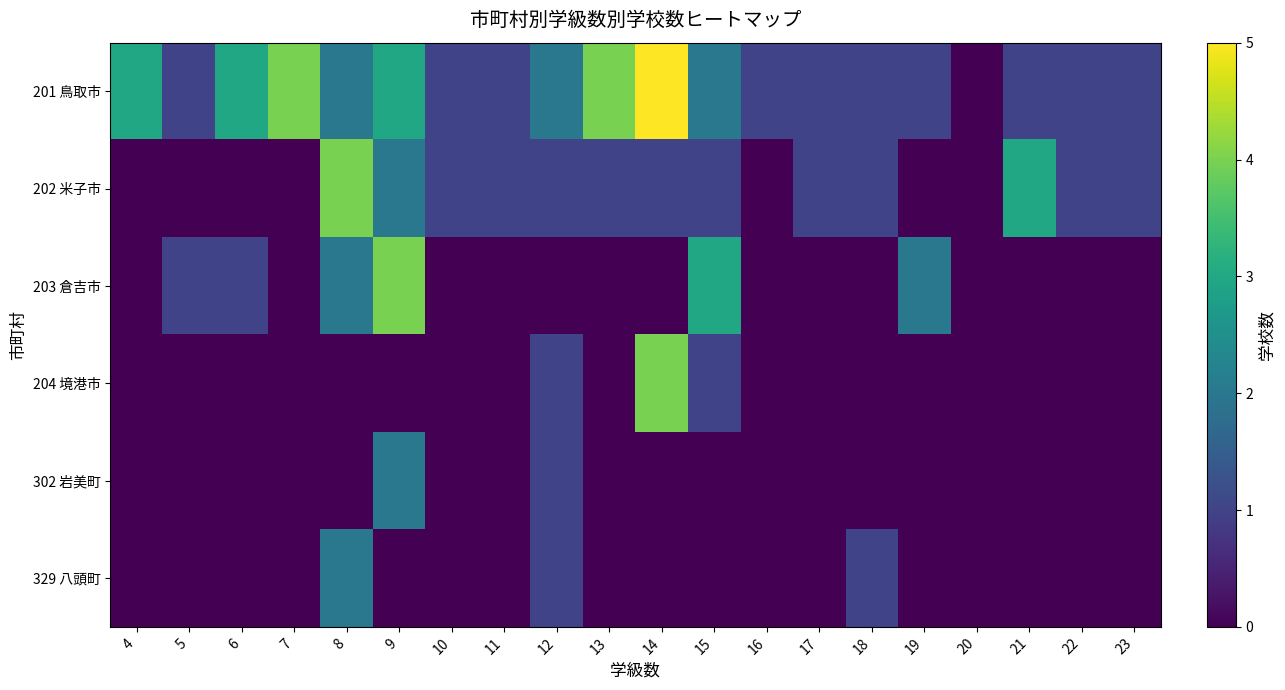

Which has a higher value, 7 or 18?

7